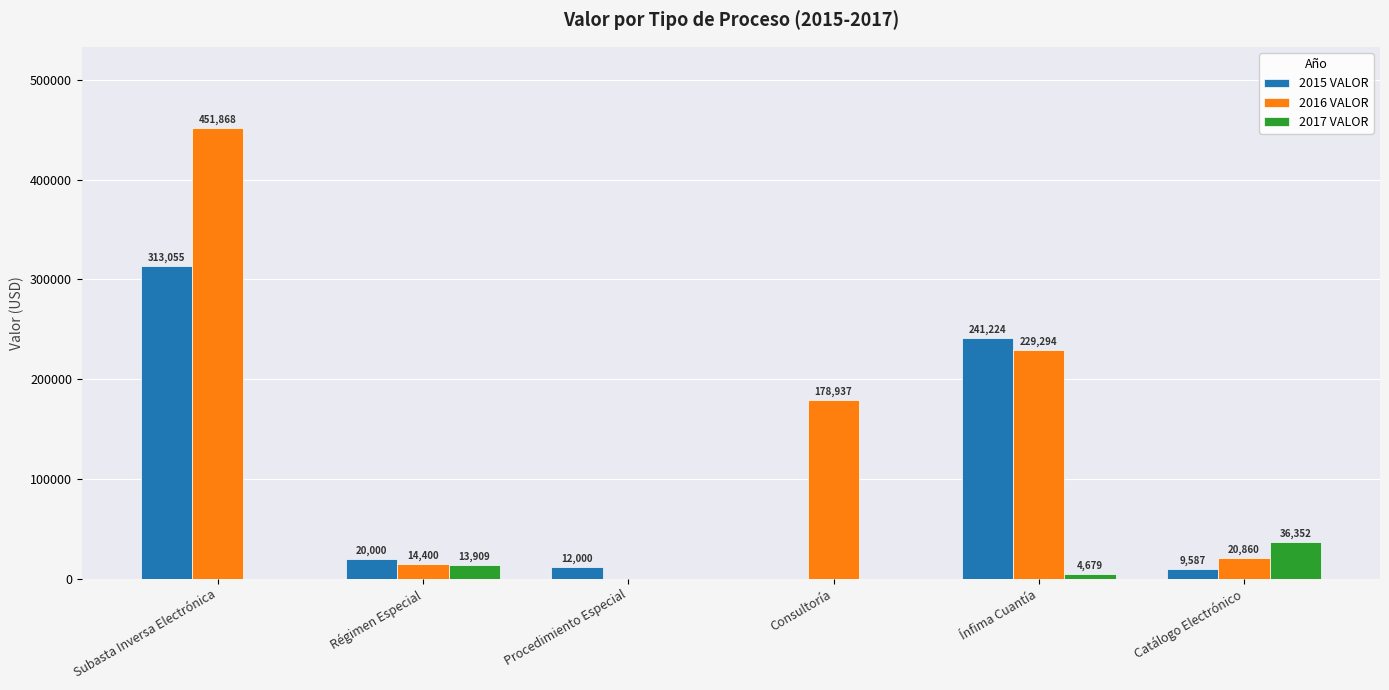

What is the greatest value displayed?

451867.5